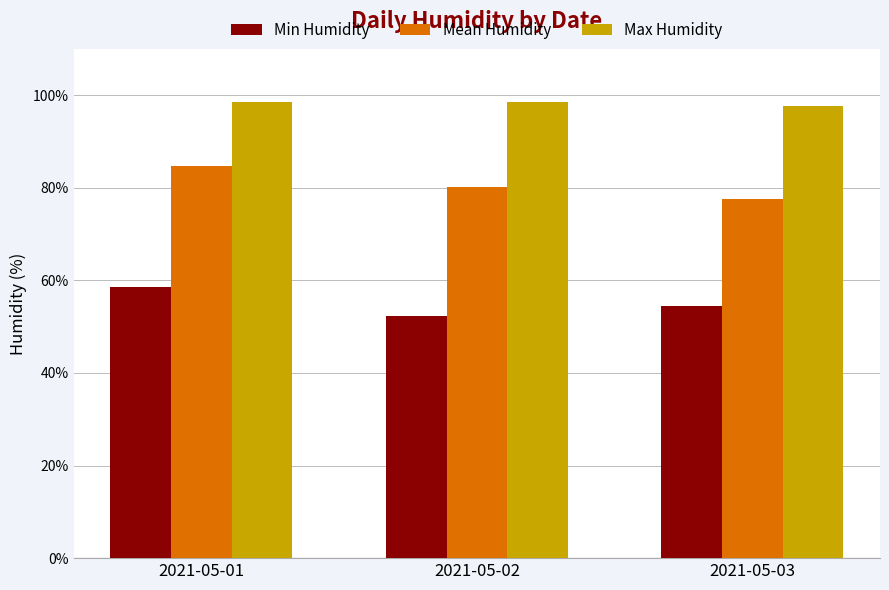

Rank the series by their average value, from lowest to highest.

Min Humidity, Mean Humidity, Max Humidity